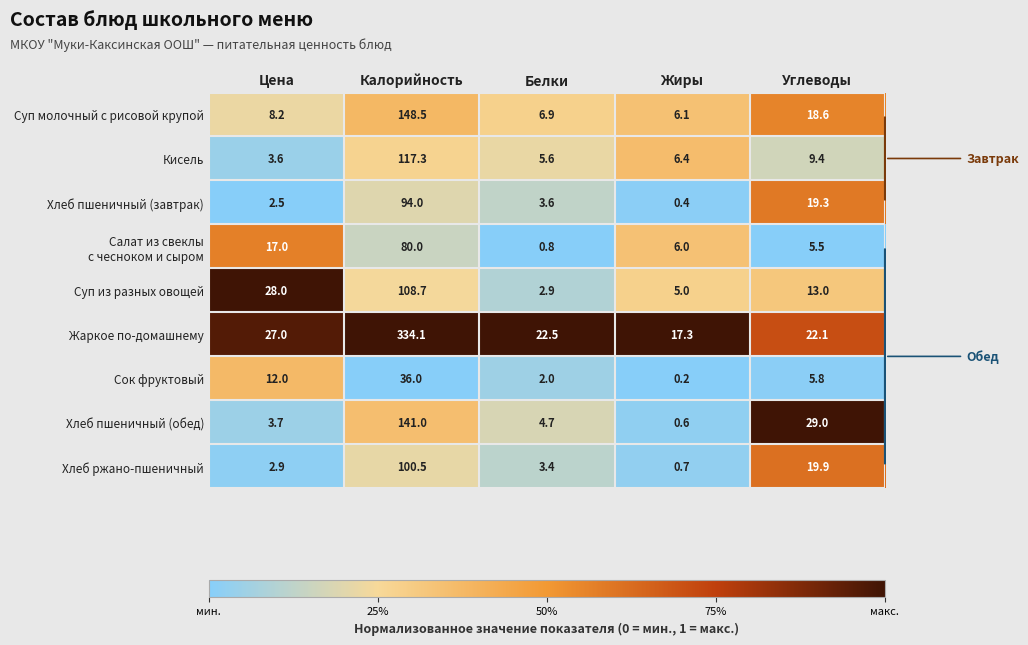

What is the difference between the maximum and minimum values in the Хлеб ржано-пшеничный series?

99.8